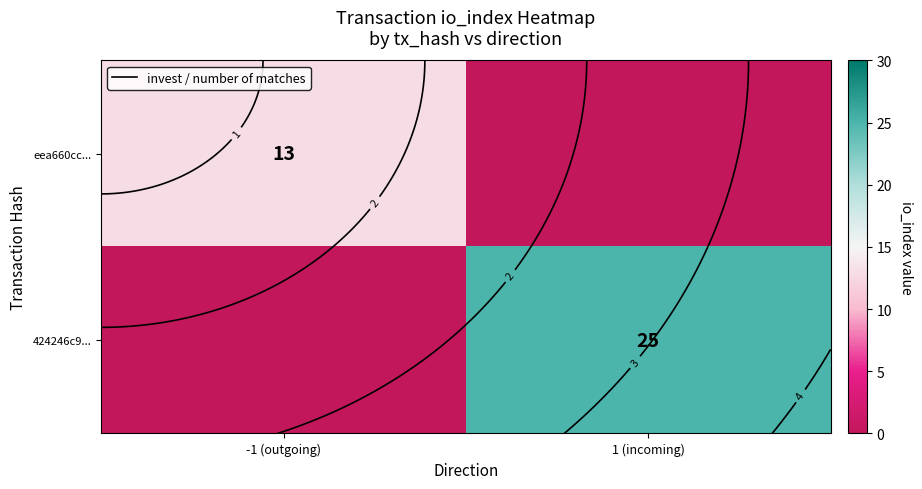

What is the difference between the highest and lowest values at 1 (incoming)?

25